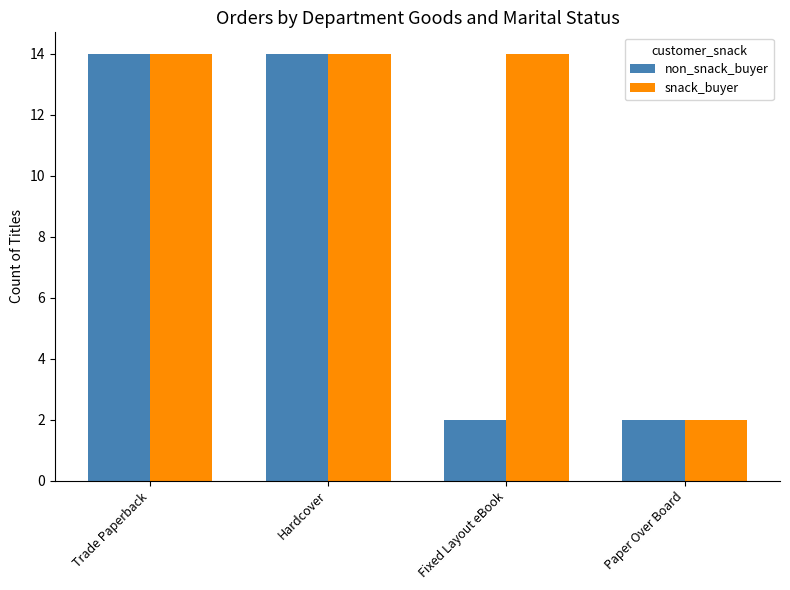

How many bars are there in each group?

2